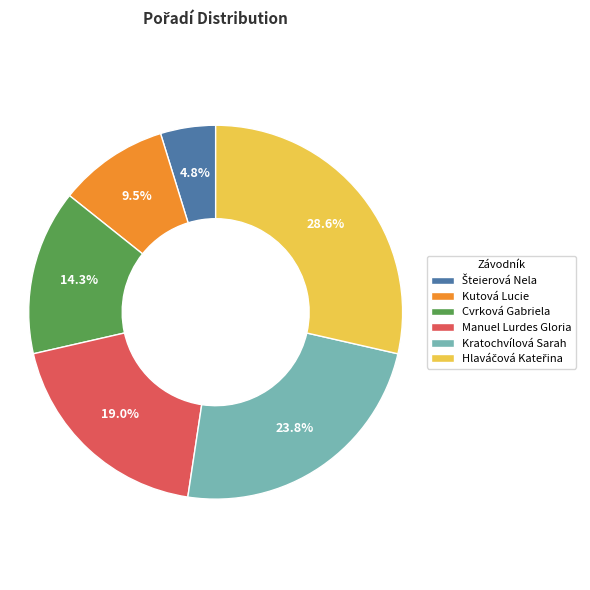

Which has a higher value, Kutová Lucie or Cvrková Gabriela?

Cvrková Gabriela